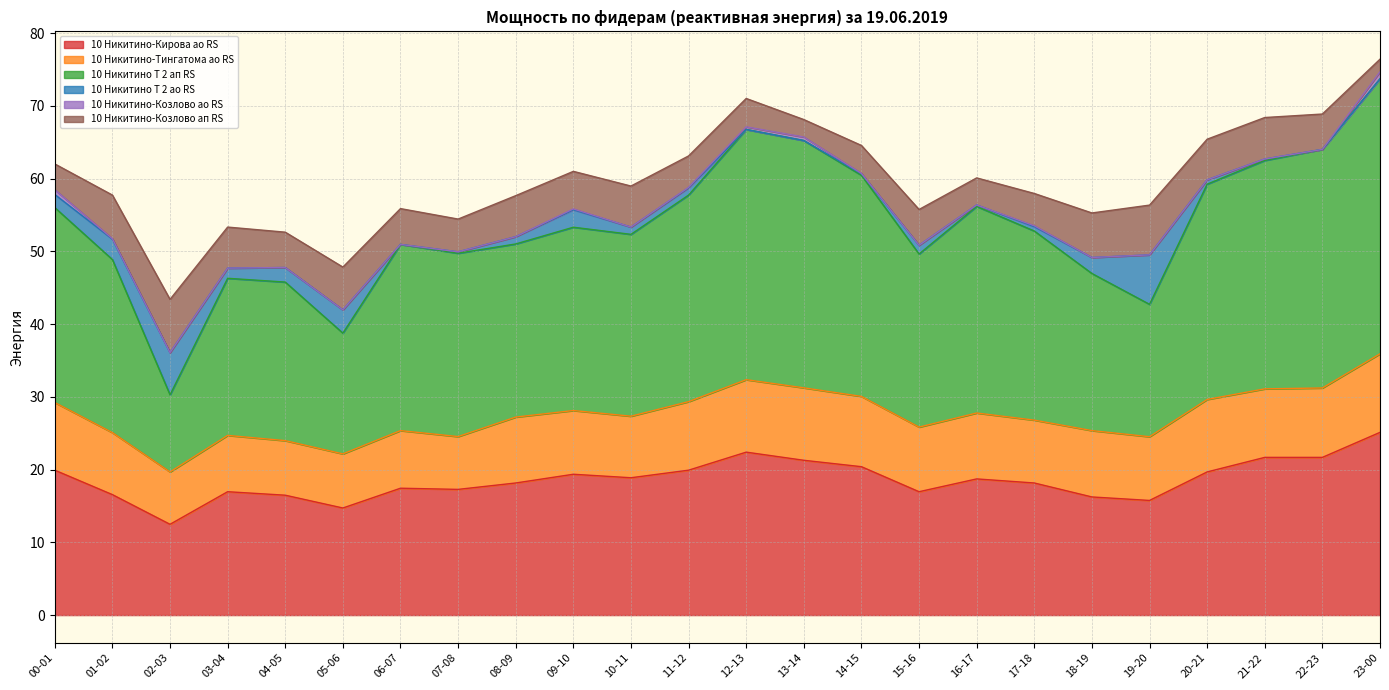

How many data points in 10 Никитино-Тингатома ао RS are less than 9?

12